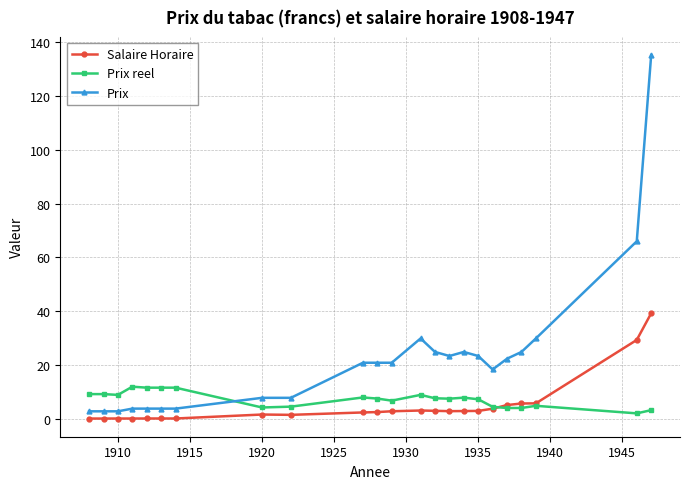

How many categories are shown in the chart?

23